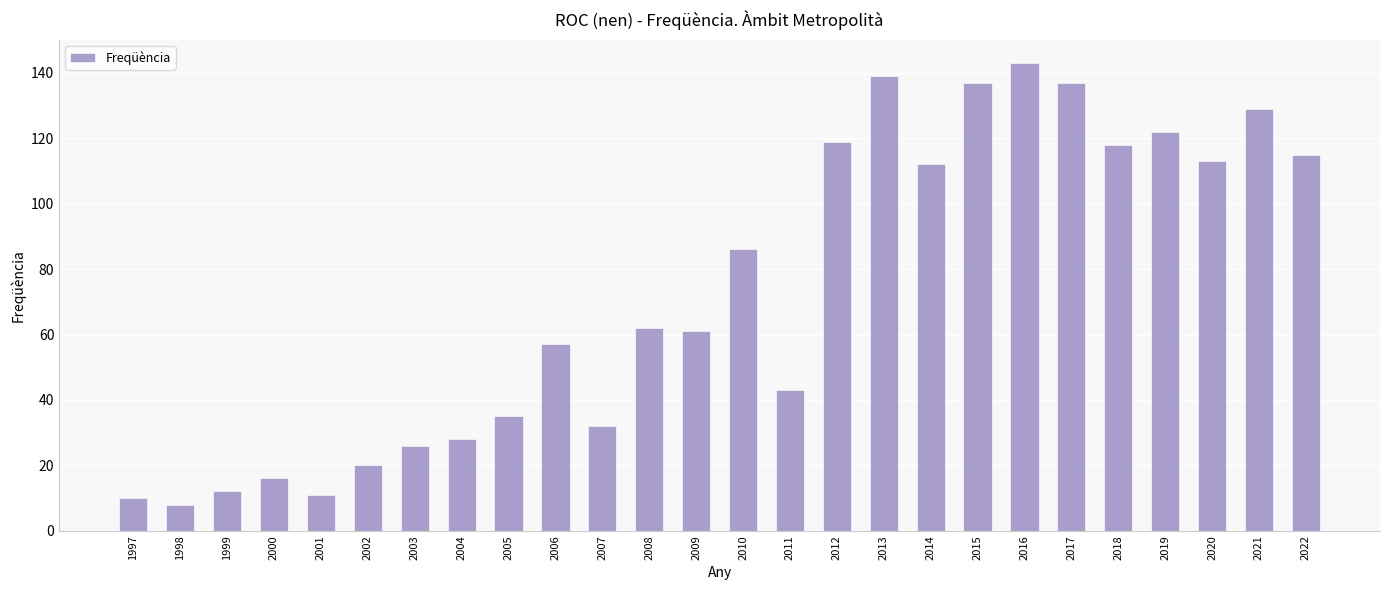

Reading left to right, what are all the values shown in this chart?

10	8	12	16	11	20	26	28	35	57	32	62	61	86	43	119	139	112	137	143	137	118	122	113	129	115